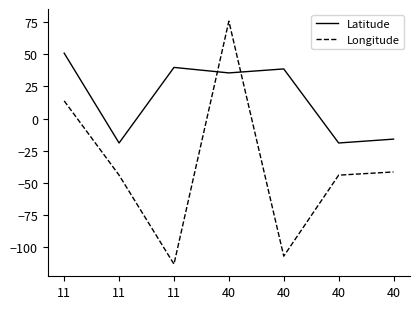

Does the chart have visible grid lines?

No